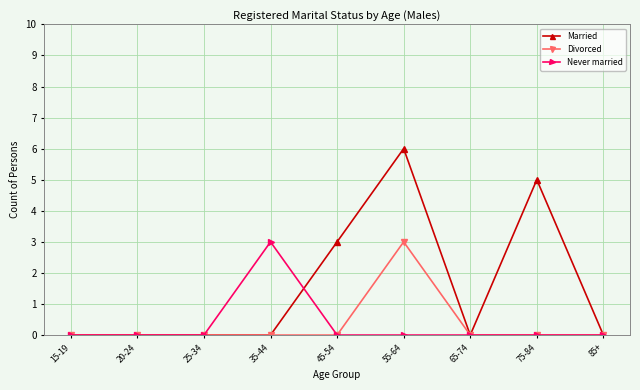

Which series changed the most between 15-19 and 45-54?

Married